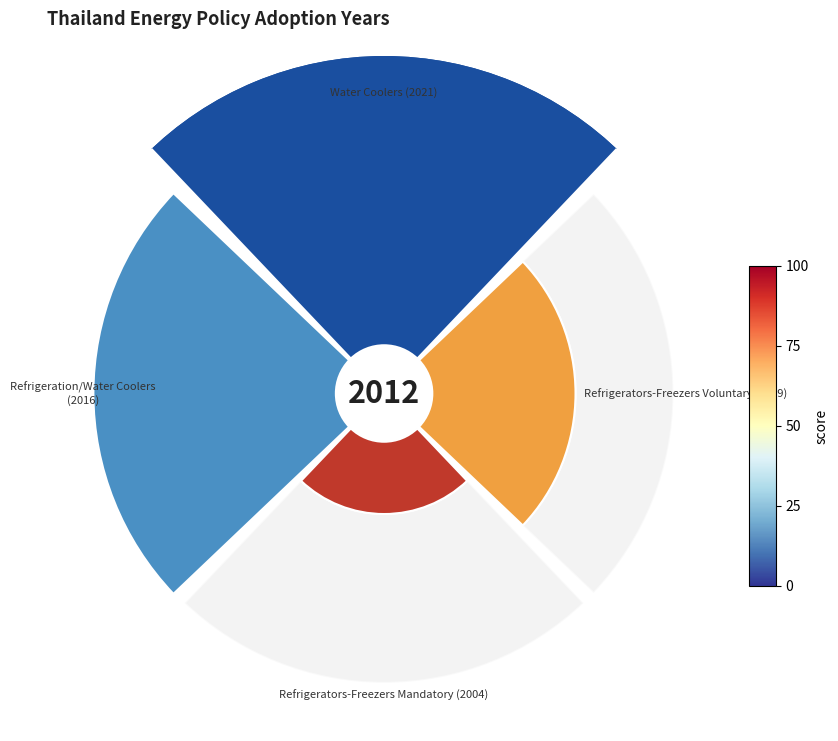

To the nearest percent, what is the average slice percentage?

25%